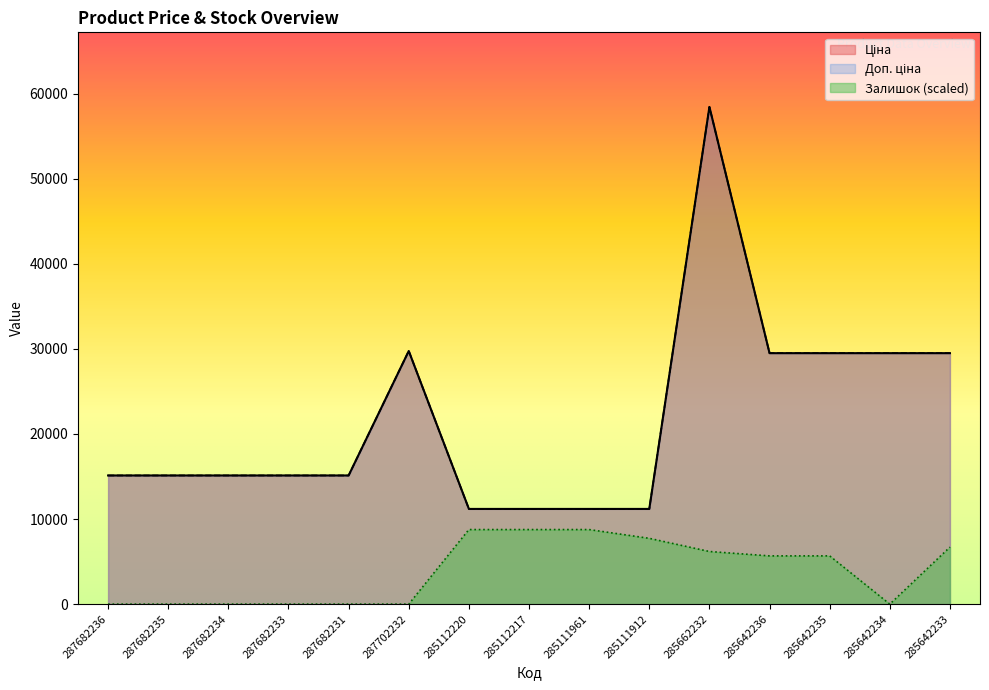

At which category is the sum across all series the highest?

285662232